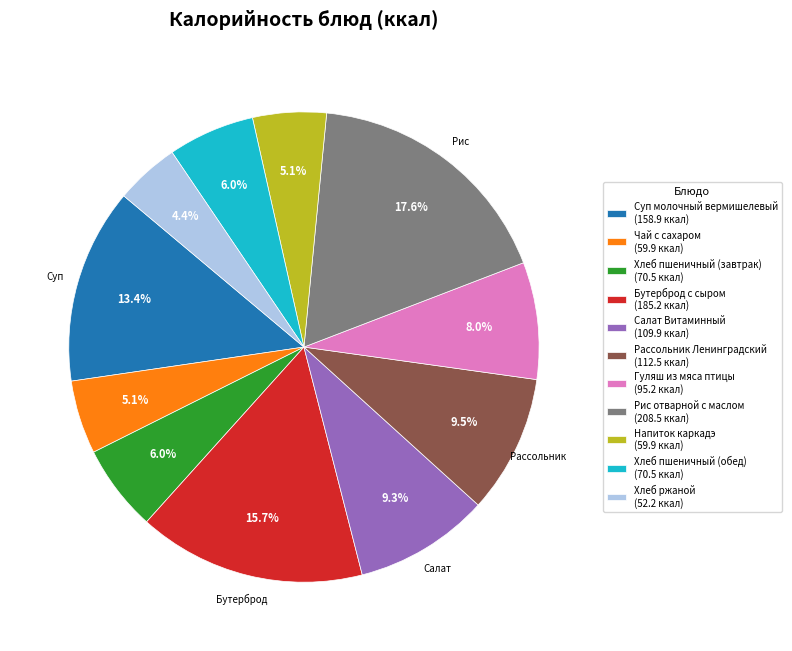

Between Рис отварной с маслом (208.5 ккал) and Бутерброд с сыром (185.2 ккал), which is larger?

Рис отварной с маслом (208.5 ккал)